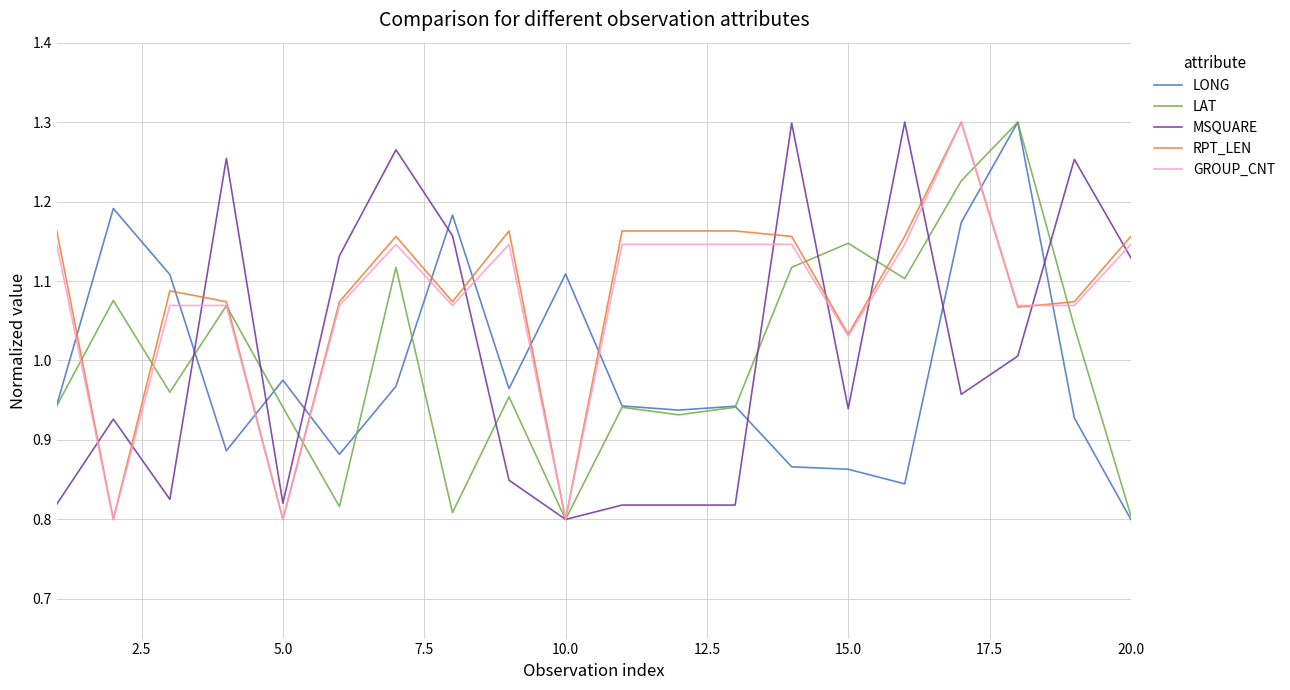

Which series ends up on top after the final intersection of LONG and RPT_LEN?

RPT_LEN